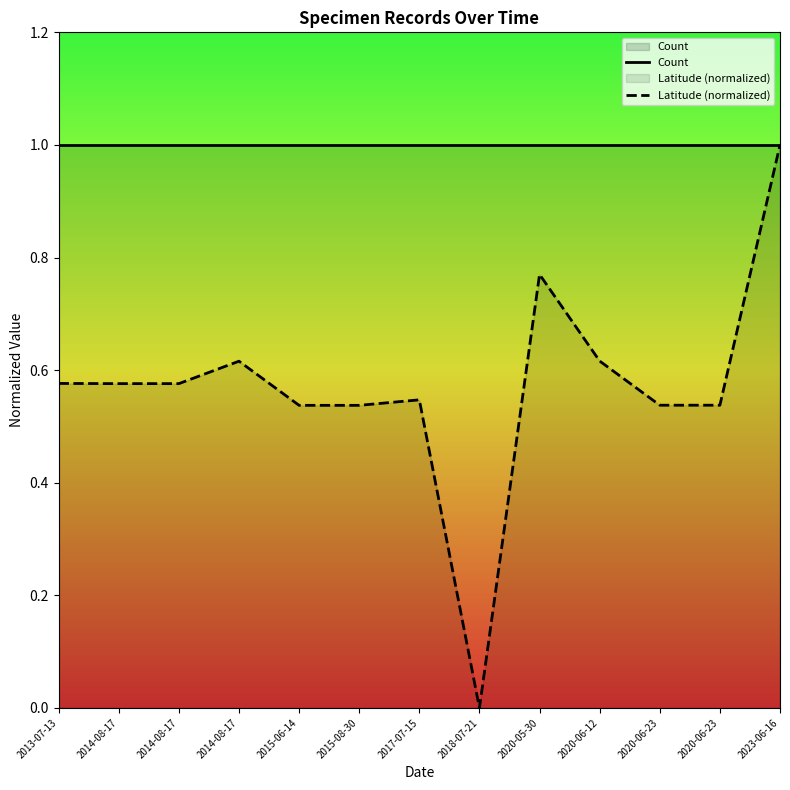

Where is the data nearest to the value 0?

2018-07-21